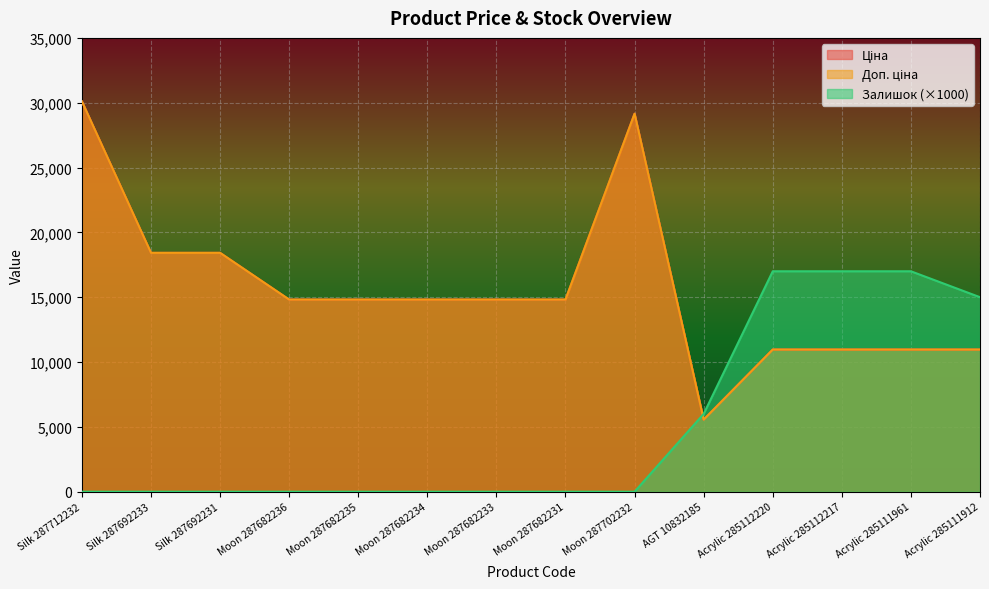

True or false: Доп. ціна and Ціна cross at least once.

False